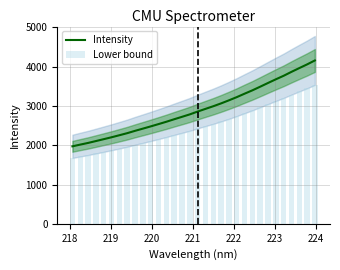

What is the minimum value for Intensity?

1971.9